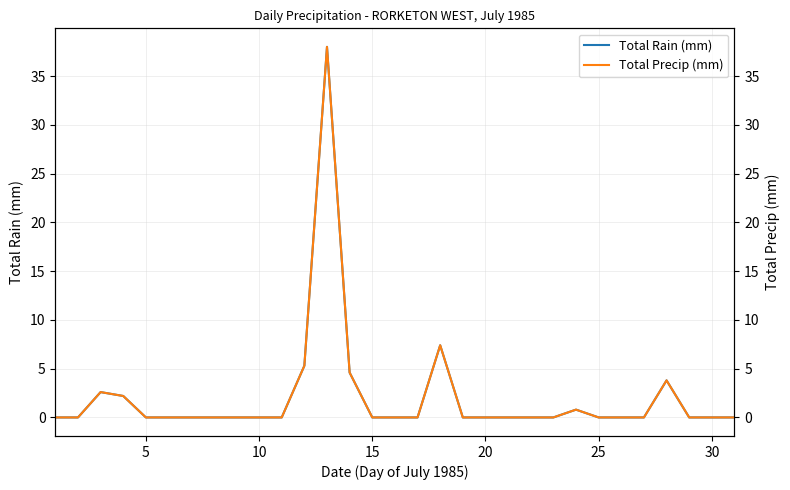

True or false: Total Rain (mm) has more than 1 points higher than both neighbors.

True